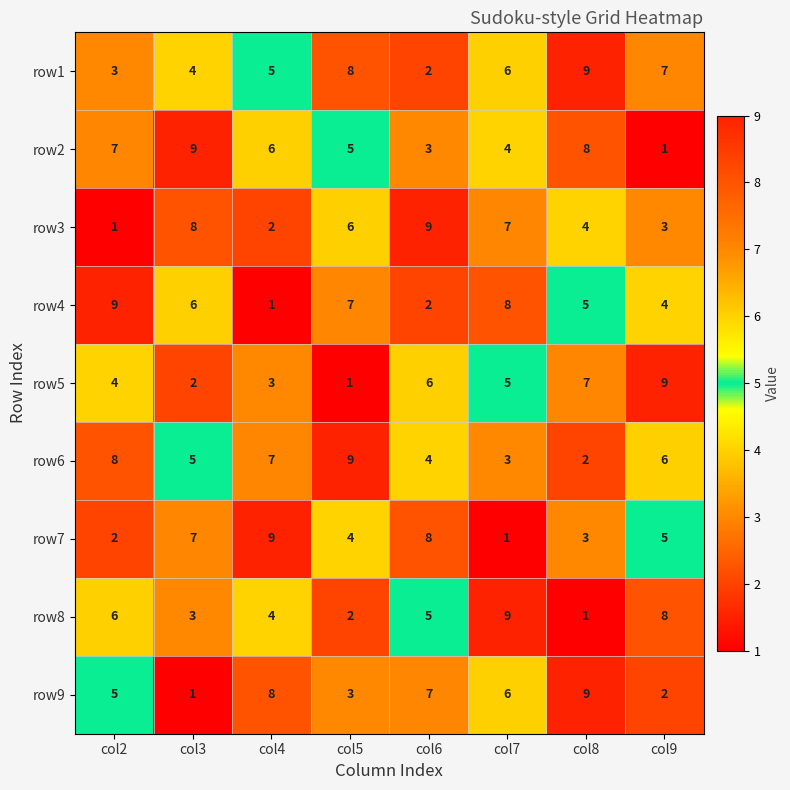

At how many categories does at least one series exceed 1?

8